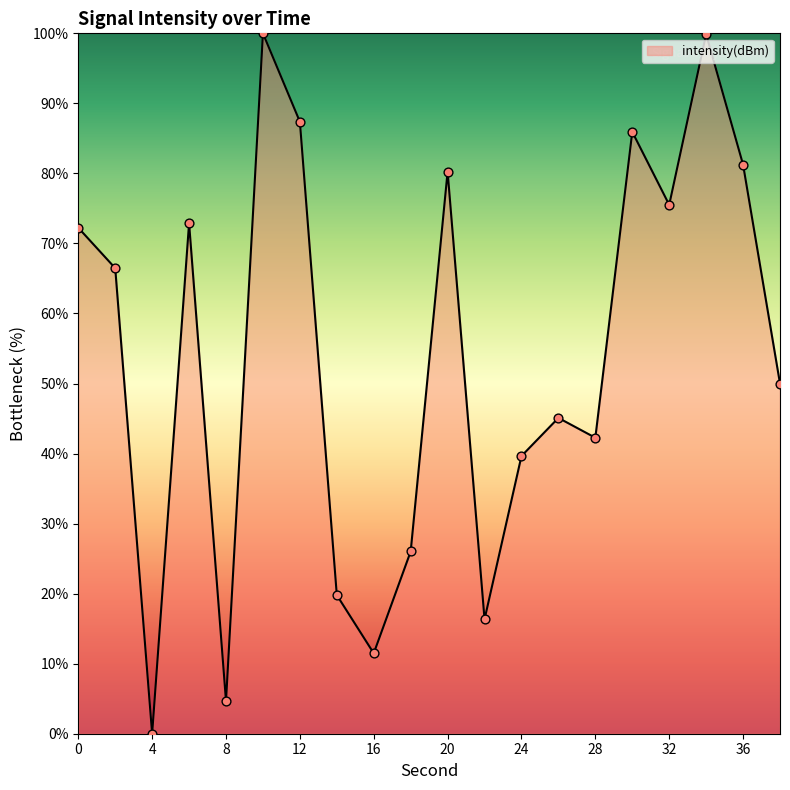

What is the greatest value displayed?

100.0